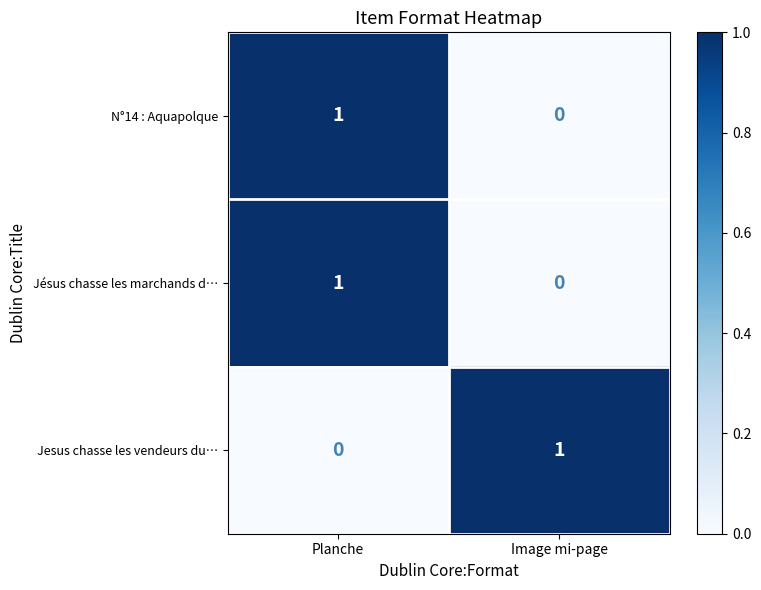

Which category has the highest value in the Jesus chasse les vendeurs du… series?

Image mi-page